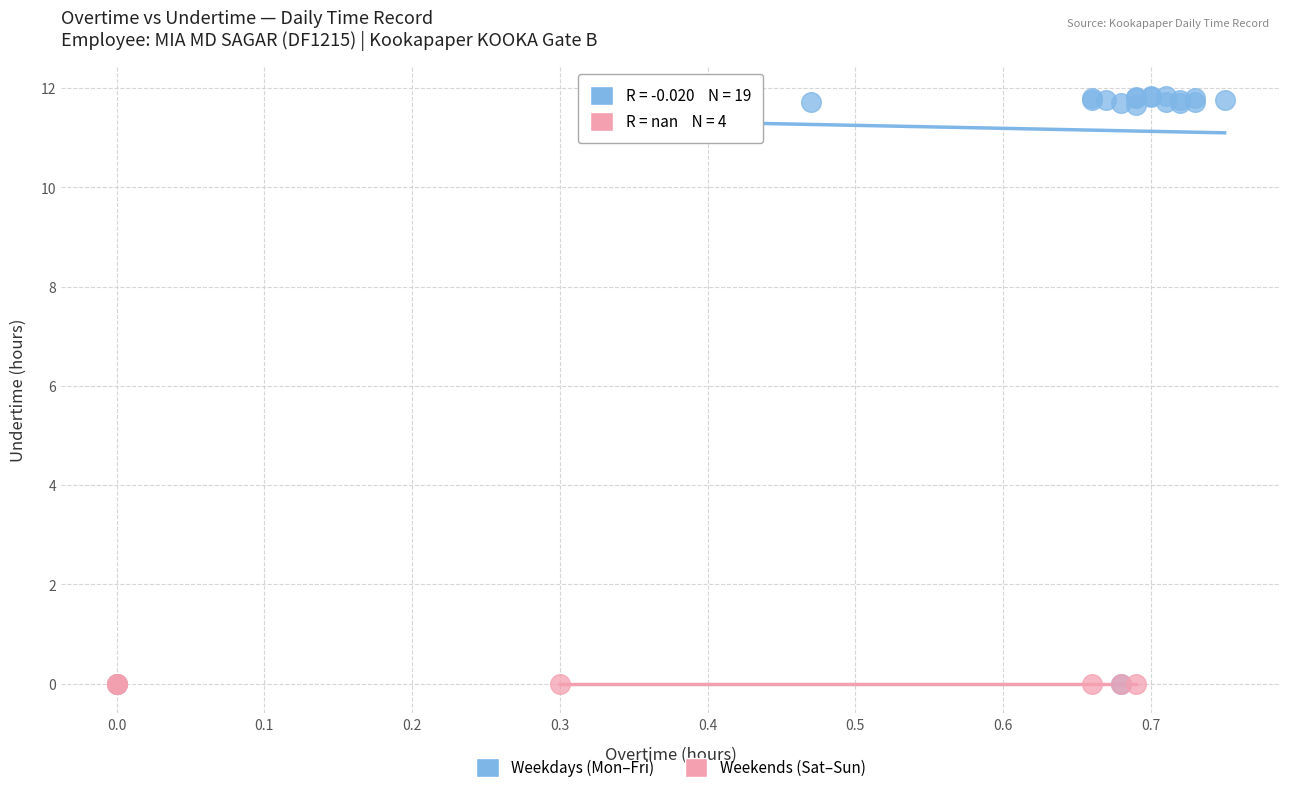

Which series reaches the maximum Y coordinate?

Weekdays (Mon–Fri)